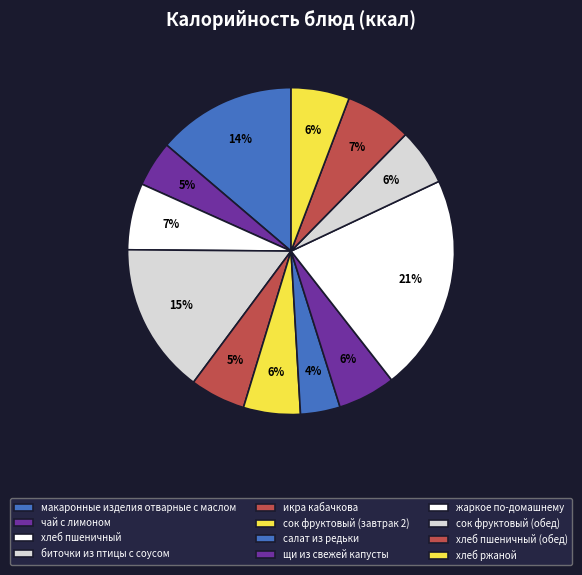

Which has a higher value, щи из свежей капусты or жаркое по-домашнему?

жаркое по-домашнему